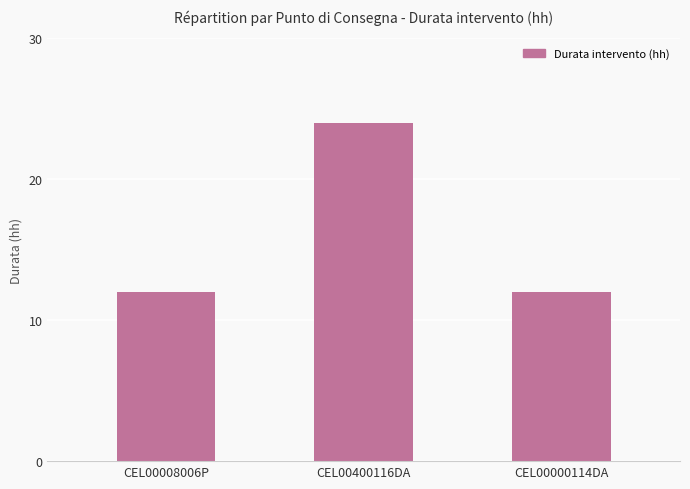

Reading right to left, extract all data points from this chart.

CEL00000114DA=12	CEL00400116DA=24	CEL00008006P=12